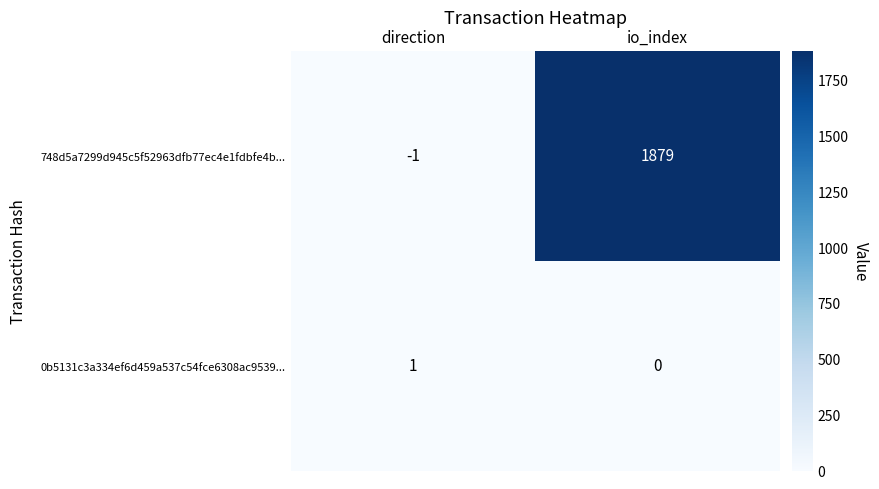

Which series has the largest range (max minus min)?

748d5a7299d945c5f52963dfb77ec4e1fdbfe4b...